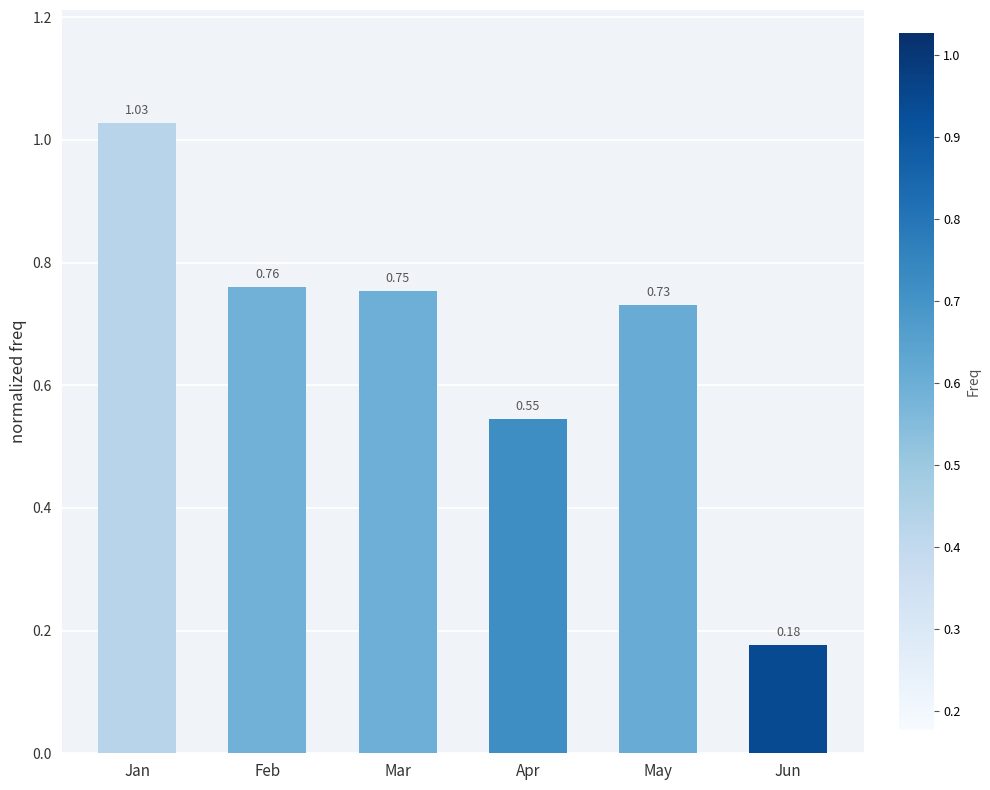

What is the difference between the second highest and minimum values?

0.6